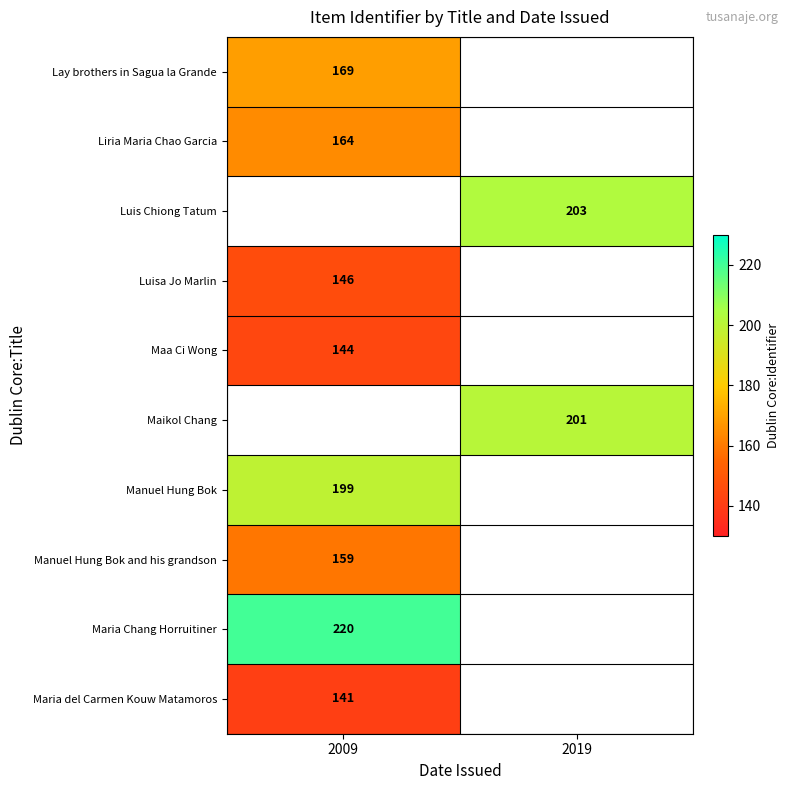

Is it true that Manuel Hung Bok equals 199 at 2009?

True